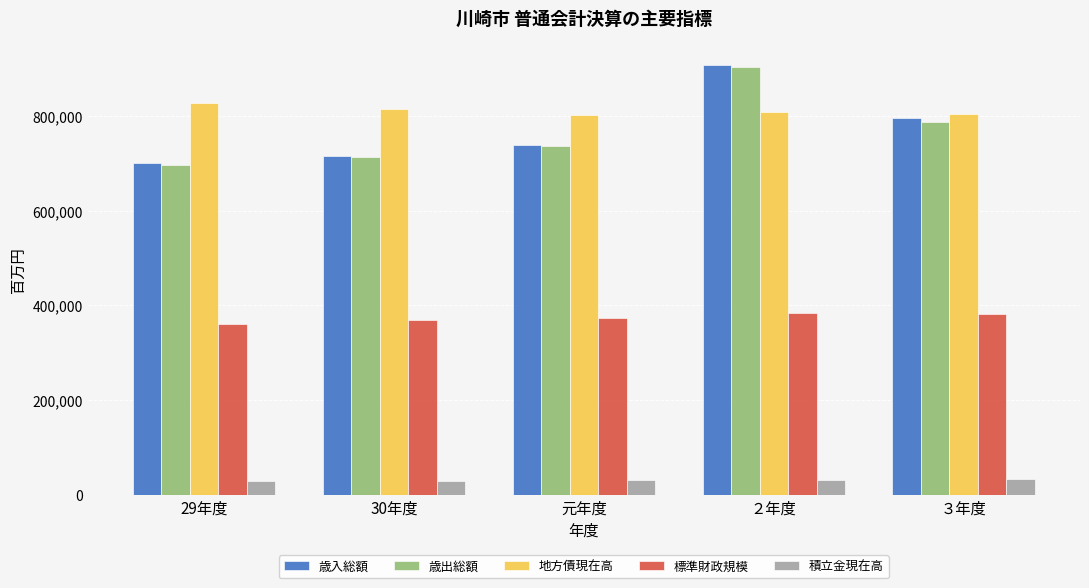

What is the label of the 5th bar from the left?

３年度